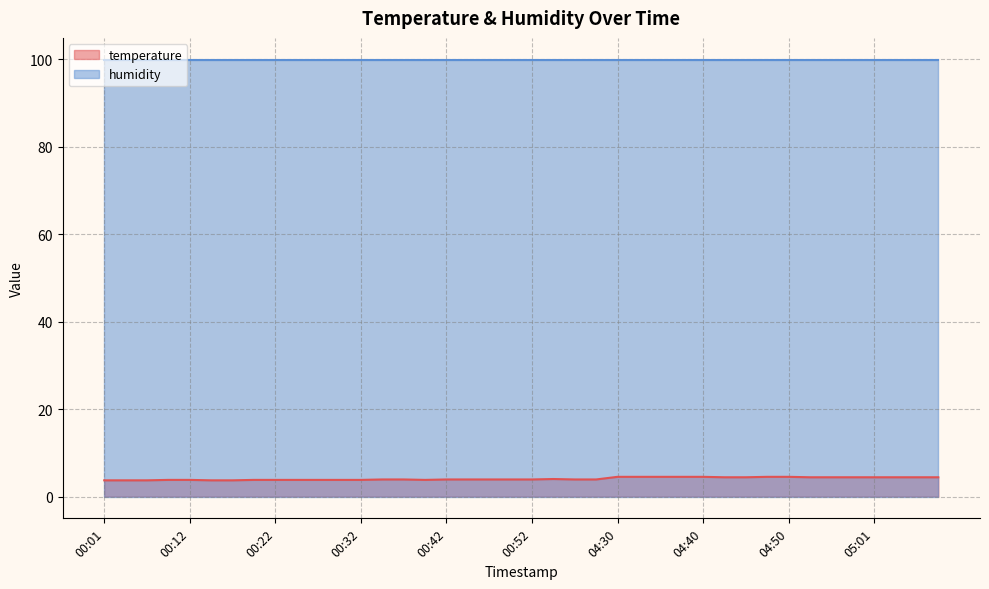

The value at 04:58 is 1.9. True or false?

False